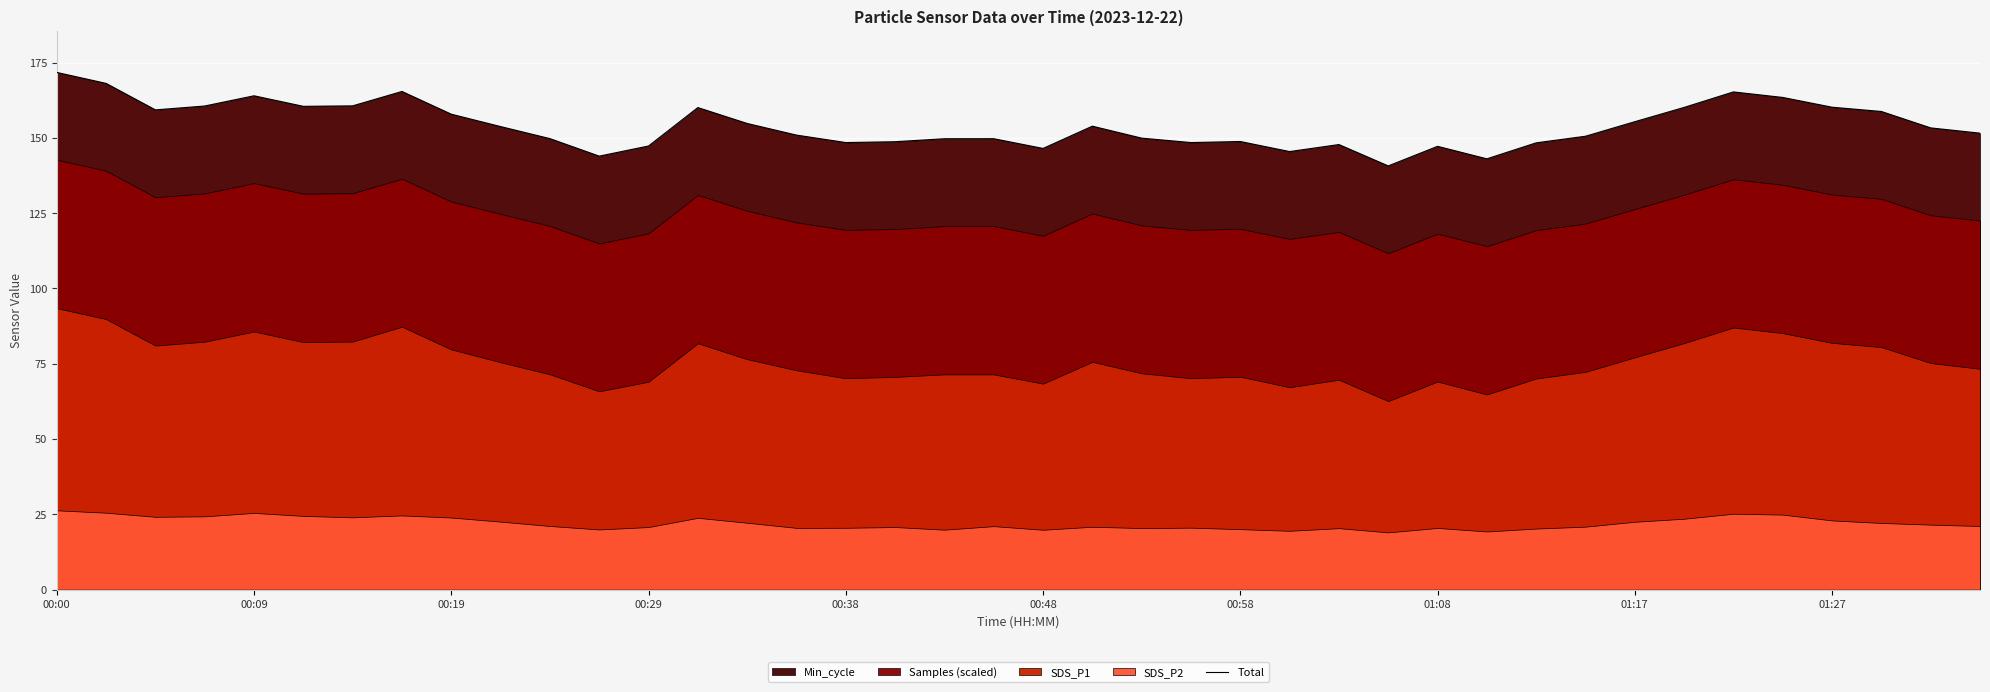

What is the lowest value of the Total series?

140.7